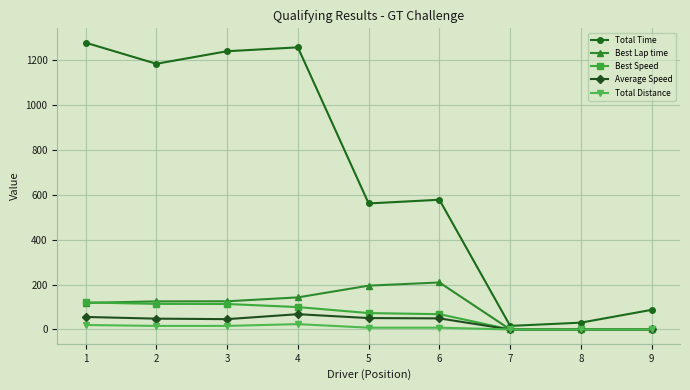

Is the value of Average Speed at 7 greater than the value of Best Lap time at 6?

No